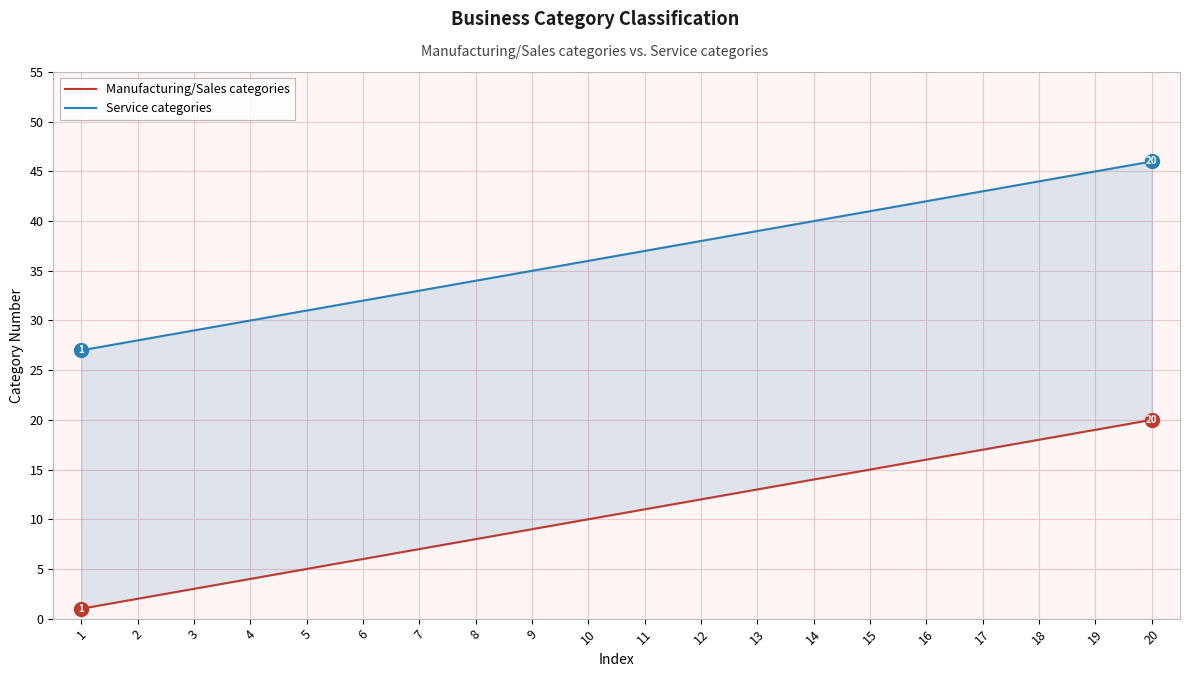

At which label is Manufacturing/Sales categories closest to 10?

10